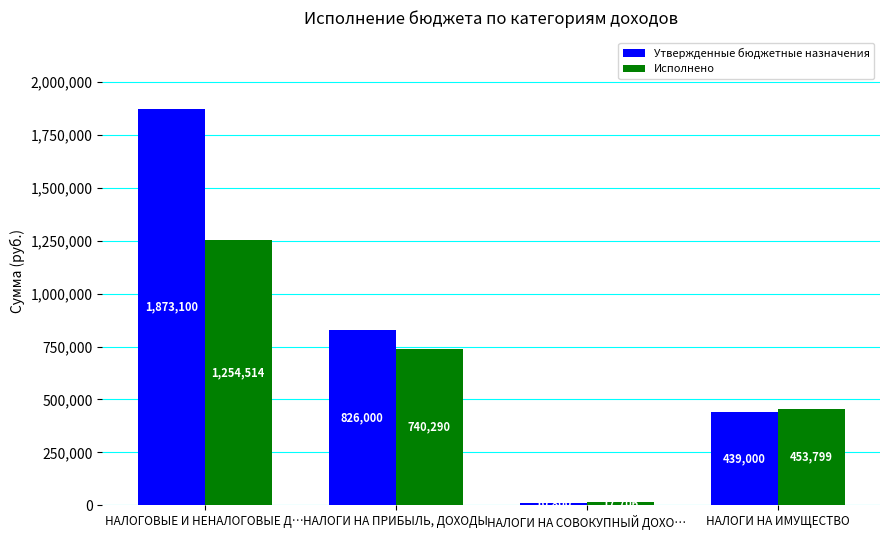

What is the difference between the maximum and minimum values in the Исполнено series?

1236807.4